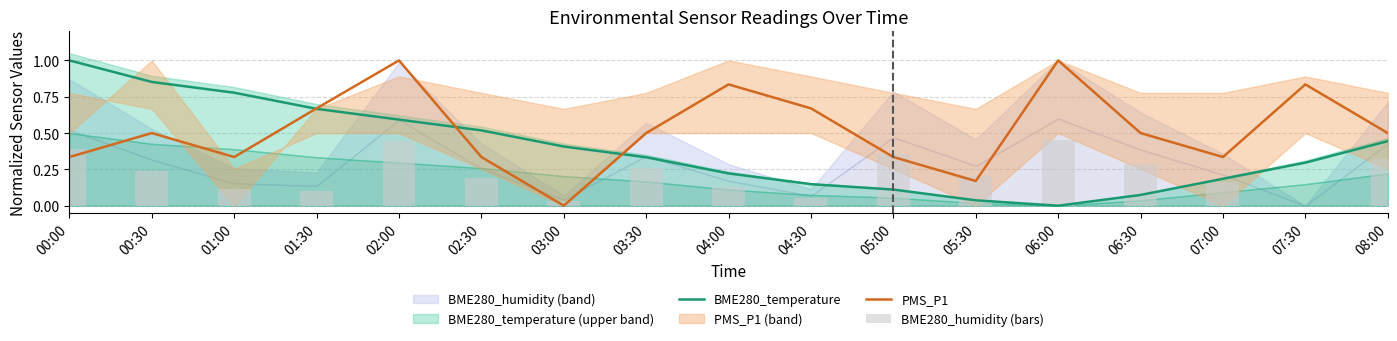

What is the difference between the maximum and second lowest values in the PMS_P1 series?

0.8